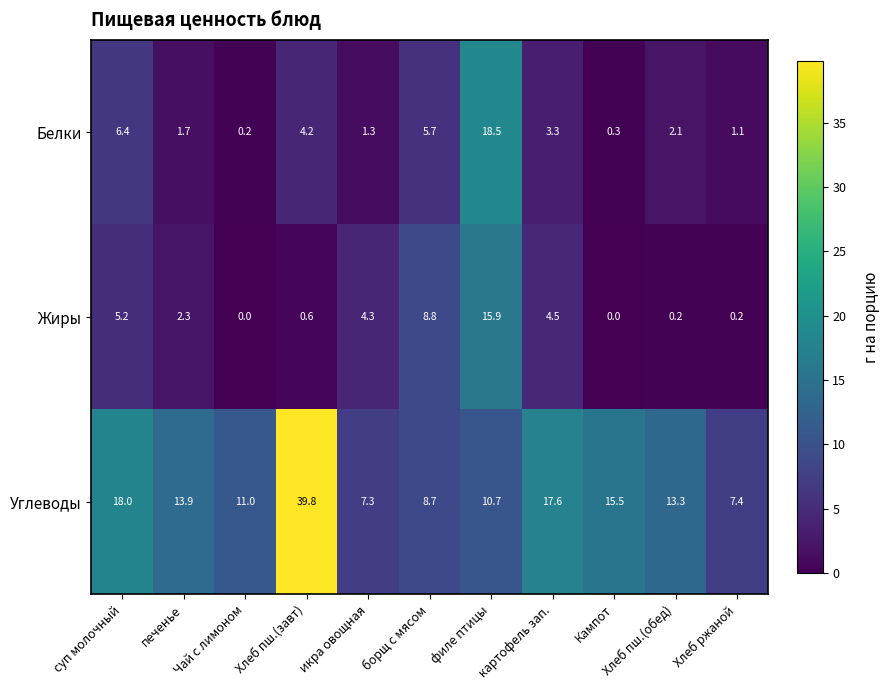

What is the spread (max minus min) of values at Хлеб ржаной?

7.2